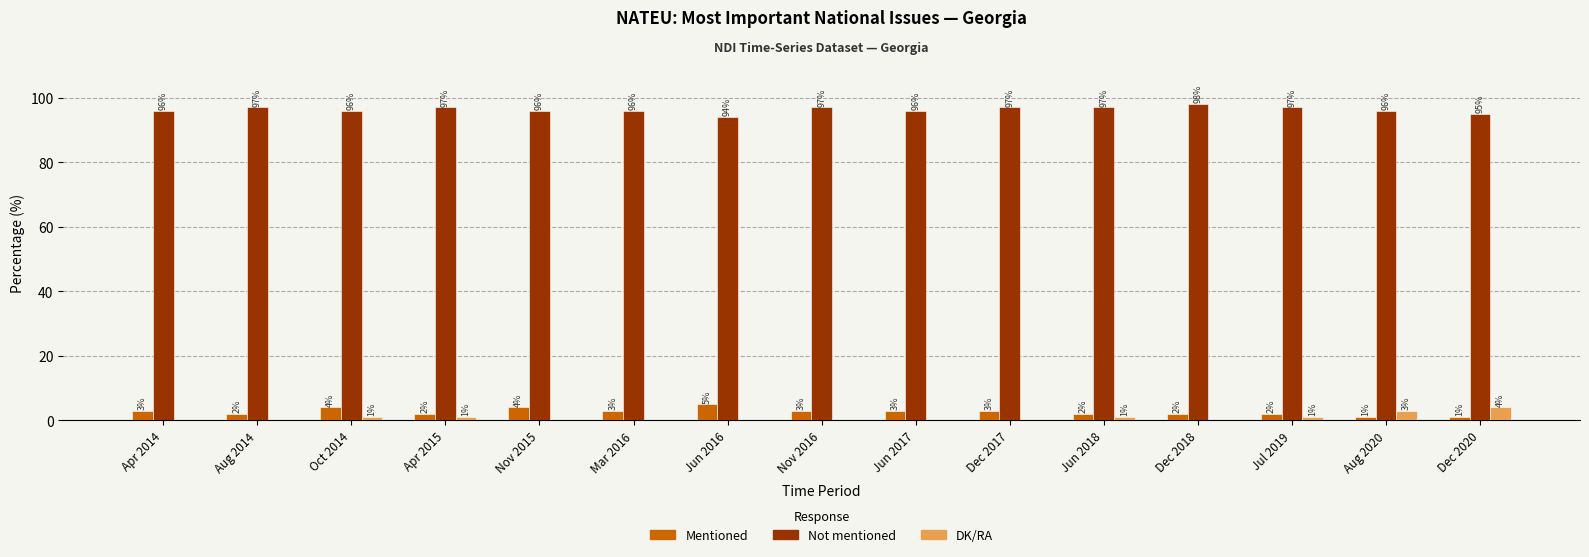

Is the value of DK/RA at Jun 2017 greater than the value of Not mentioned at Dec 2018?

No